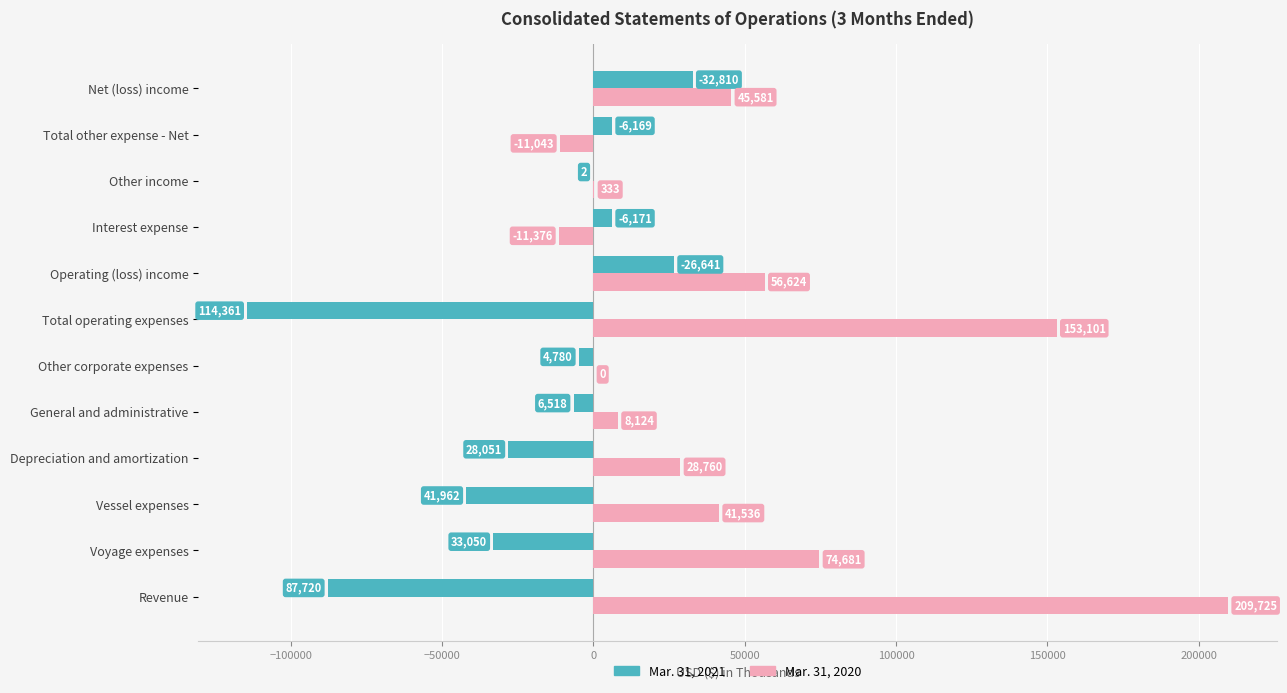

What is the sum of the Mar. 31, 2021 values at Total other expense - Net and Interest expense?

12340